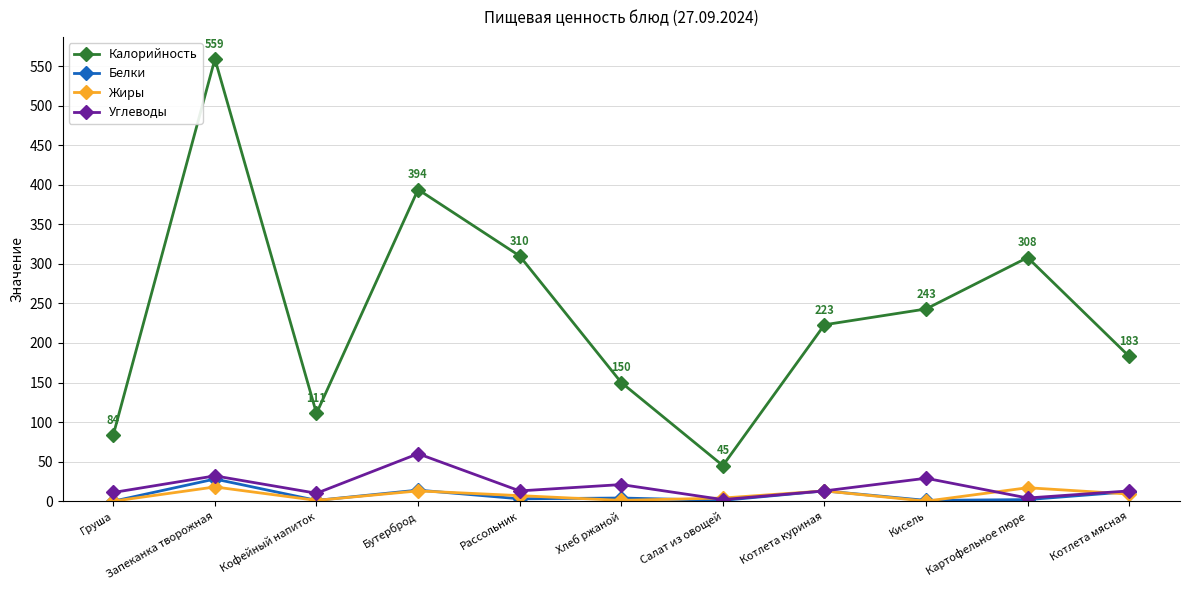

True or false: Белки and Калорийность cross at least once.

False